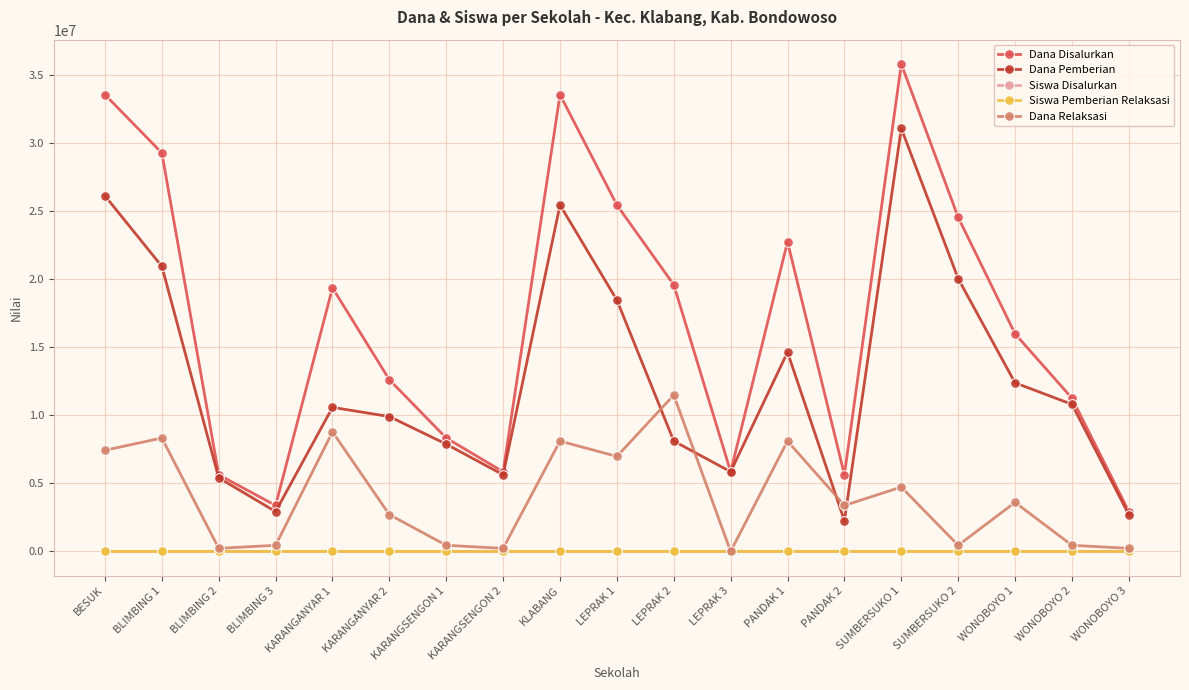

Between BLIMBING 2 and PANDAK 1, which series saw the biggest shift?

Dana Disalurkan